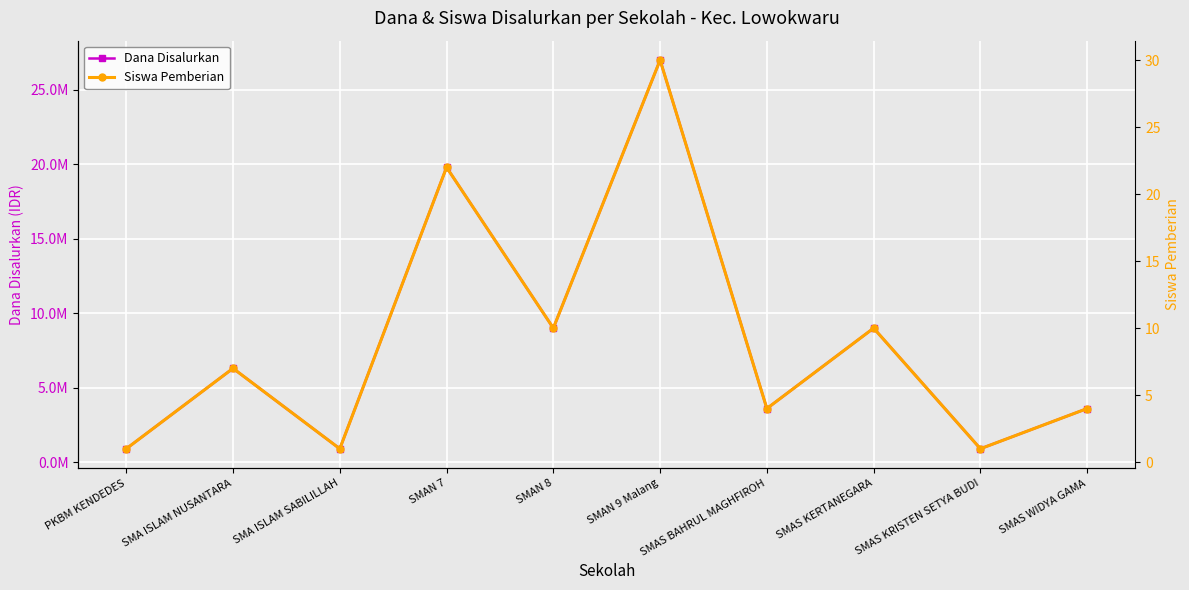

True or false: Dana Disalurkan and Siswa Pemberian intersect in this chart.

False